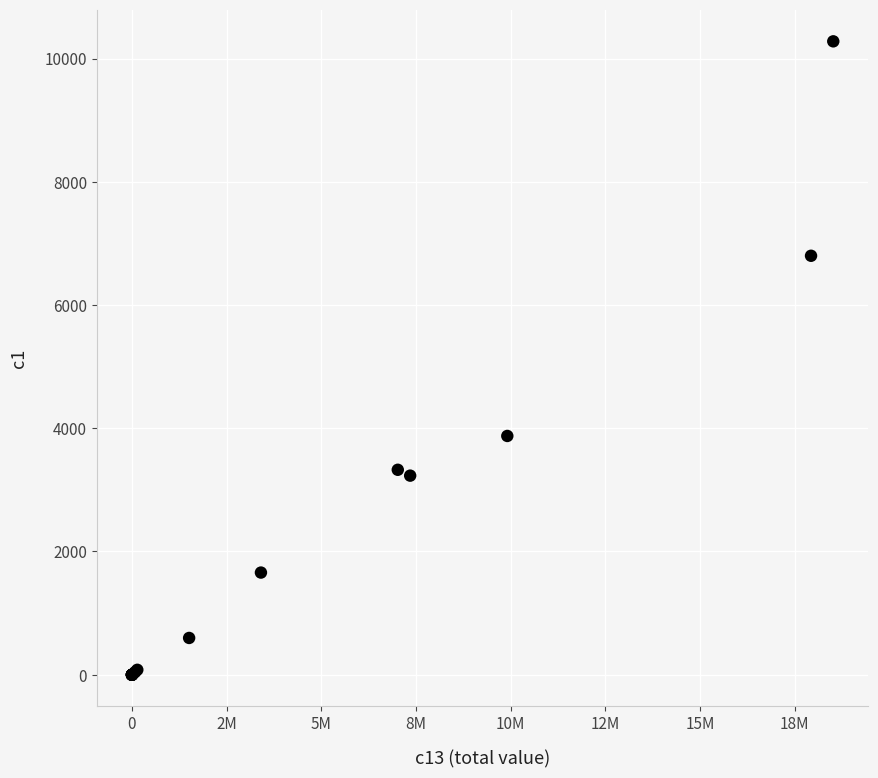

What Y value in the scatter plot is closest to 5139?

3875